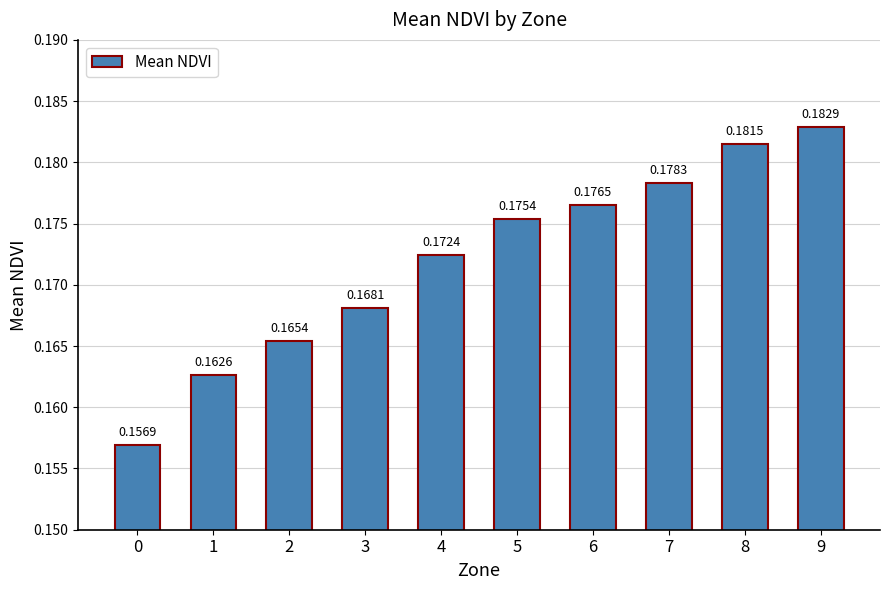

Rank the categories by value from highest to lowest.

9, 8, 7, 6, 5, 4, 3, 2, 1, 0